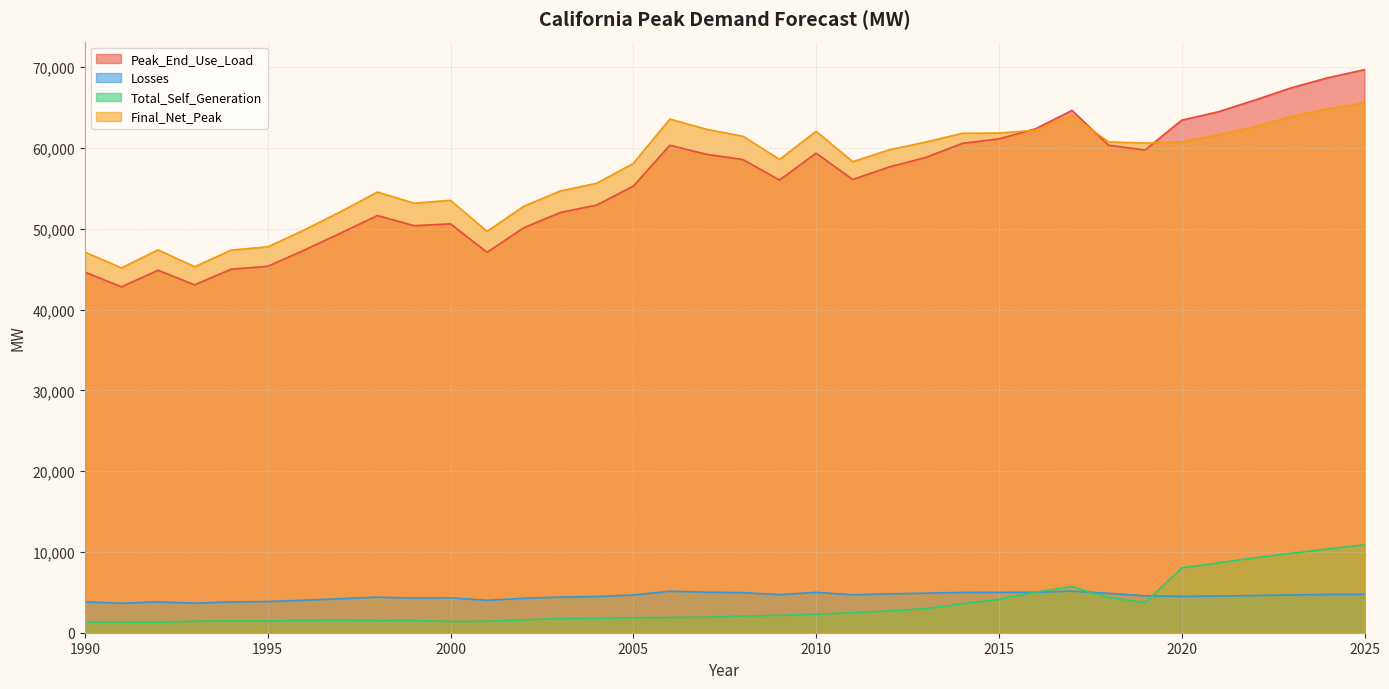

What is the value of the Final_Net_Peak point at the 35th from the left?

64852.7